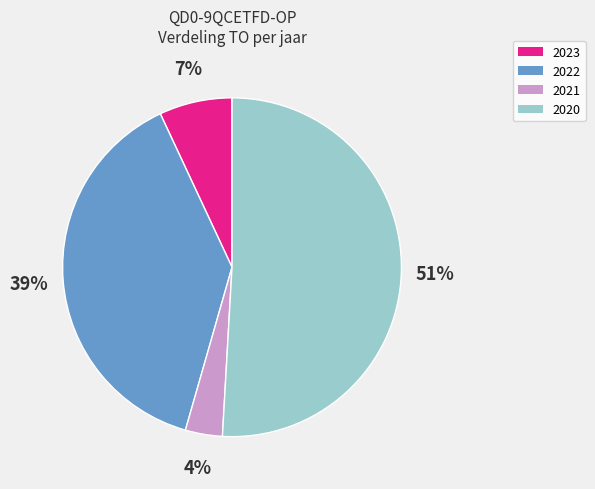

How many slices are in this pie chart?

4